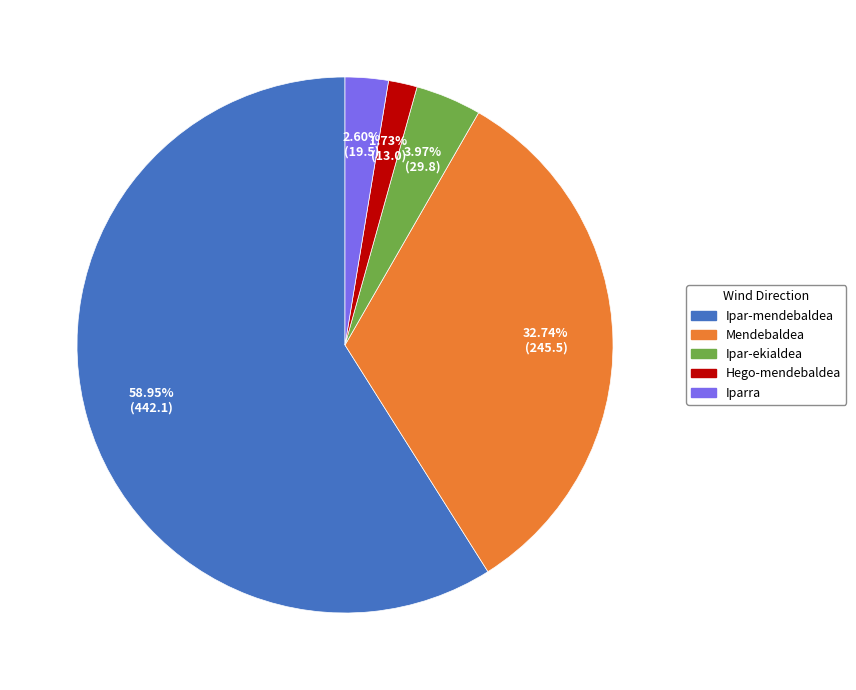

To the nearest percent, what percentage of the pie is Mendebaldea?

33%